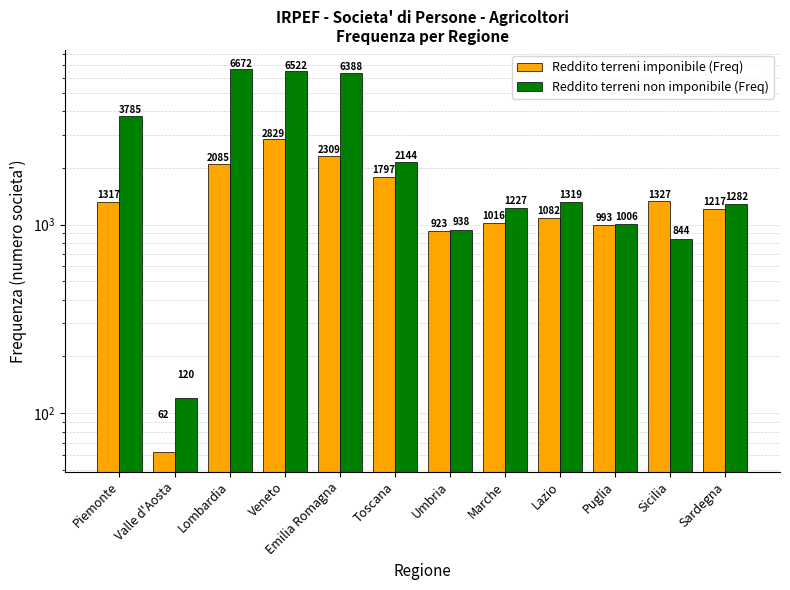

What is the sum of the Reddito terreni imponibile (Freq) values at Lazio and Emilia Romagna?

3391